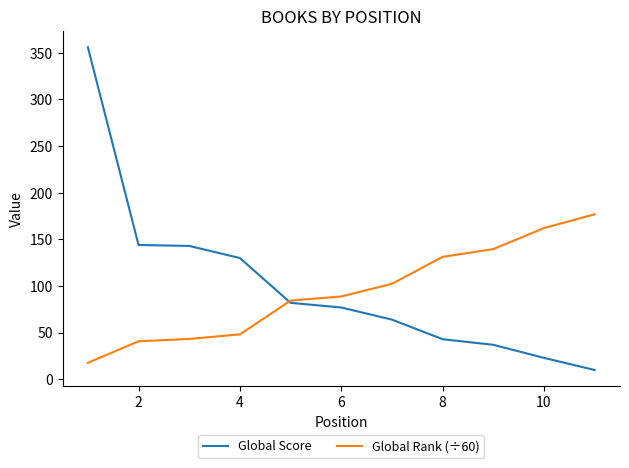

List the series in order of their overall mean, highest first.

Global Score, Global Rank (÷60)